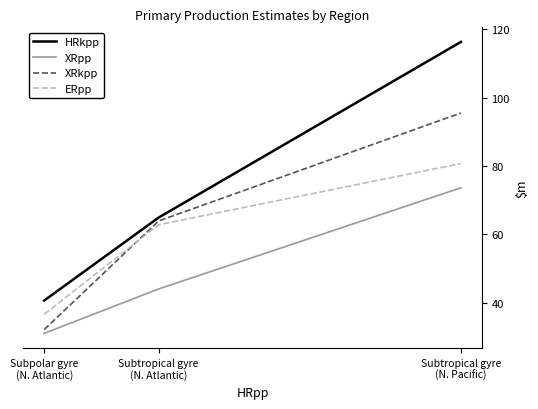

What is the spread (max minus min) of values at Subpolar gyre
(N. Atlantic)?

9.6